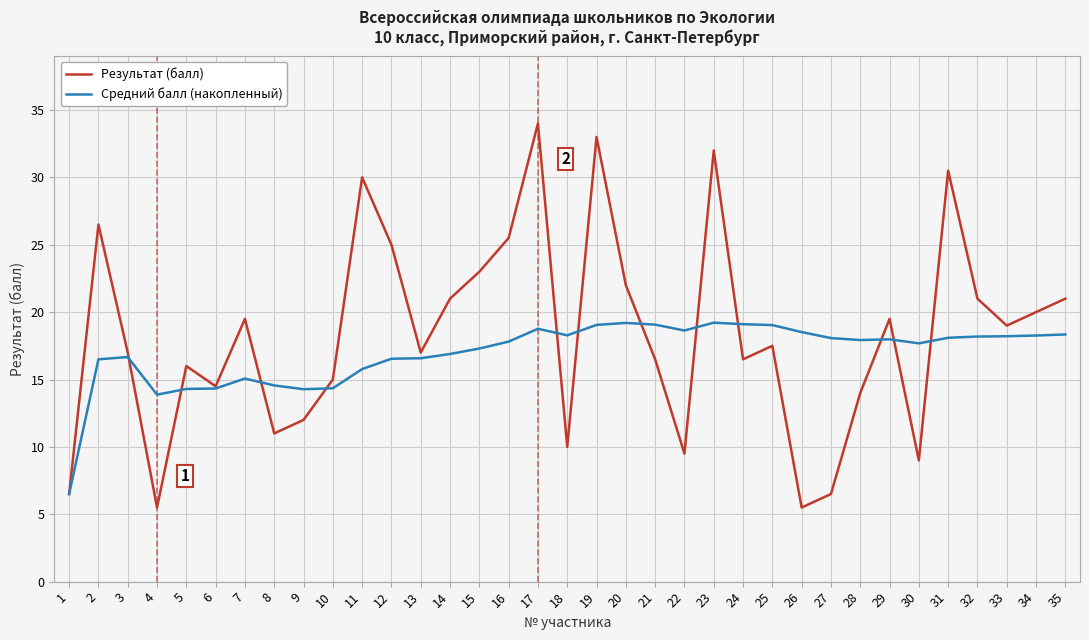

Read the Результат (балл) value at 17.

34.0